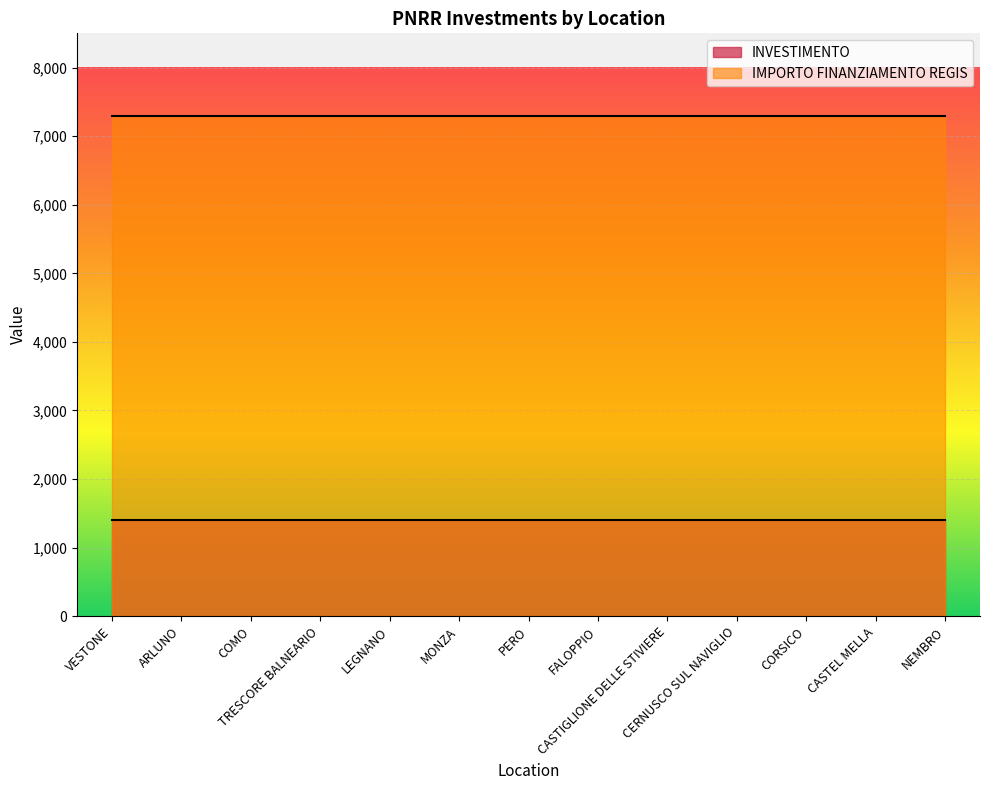

How many lines are shown in the chart?

2